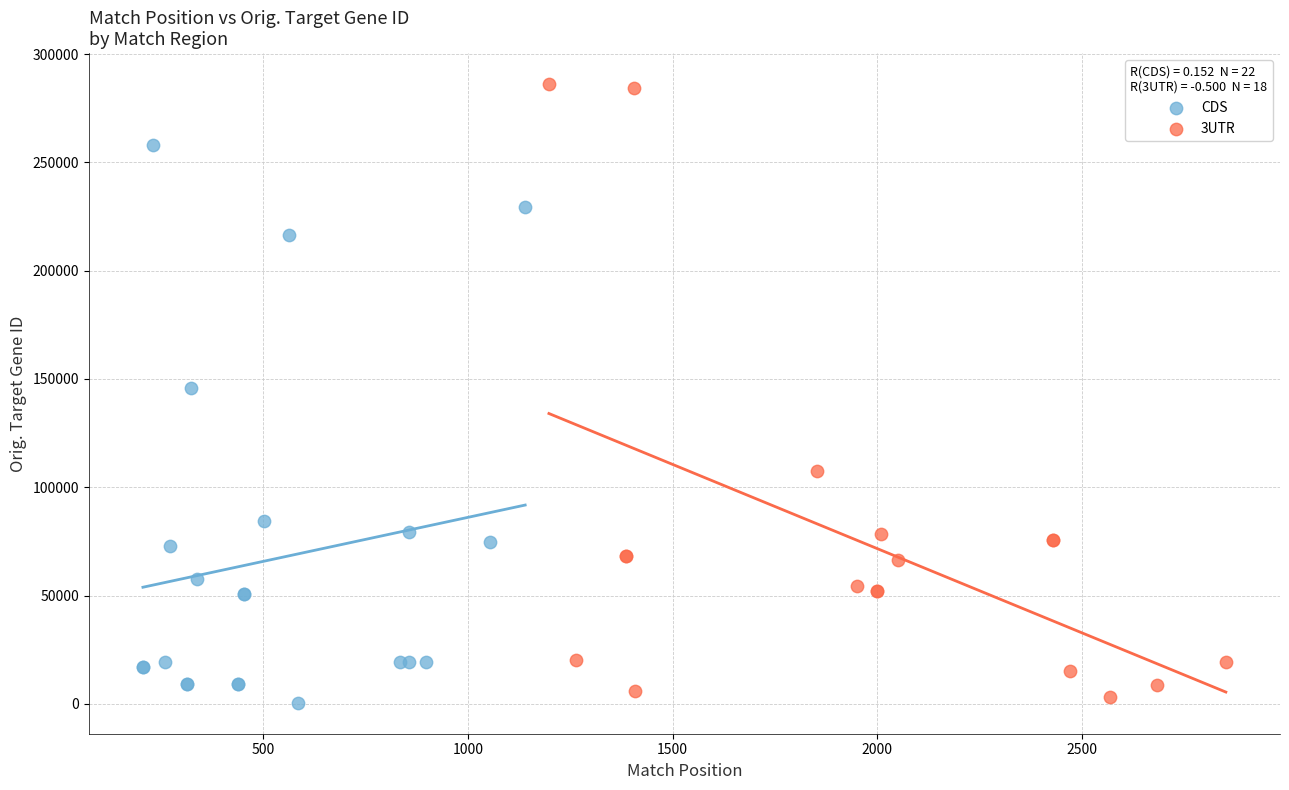

Which series reaches the maximum Y coordinate?

3UTR